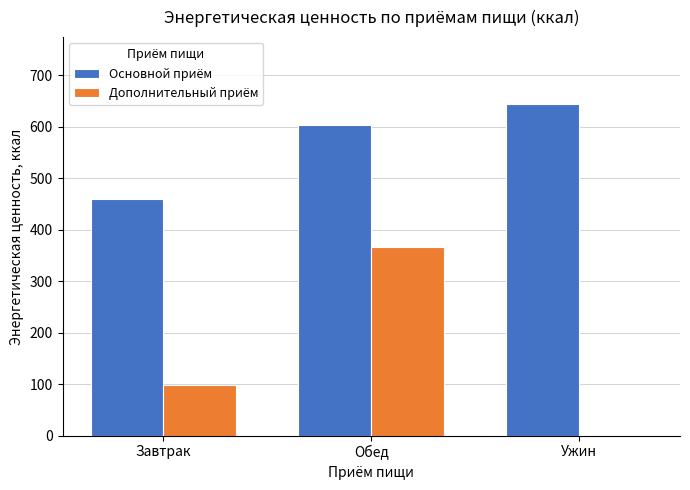

What are all the series names shown in the legend?

Основной приём, Дополнительный приём